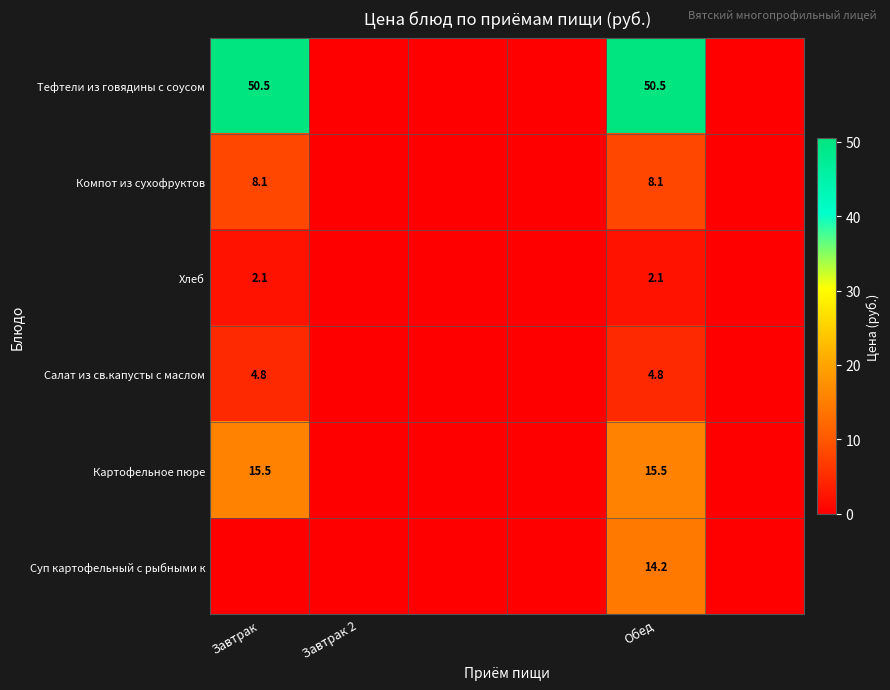

What is the difference between the highest and lowest values at Обед?

48.4